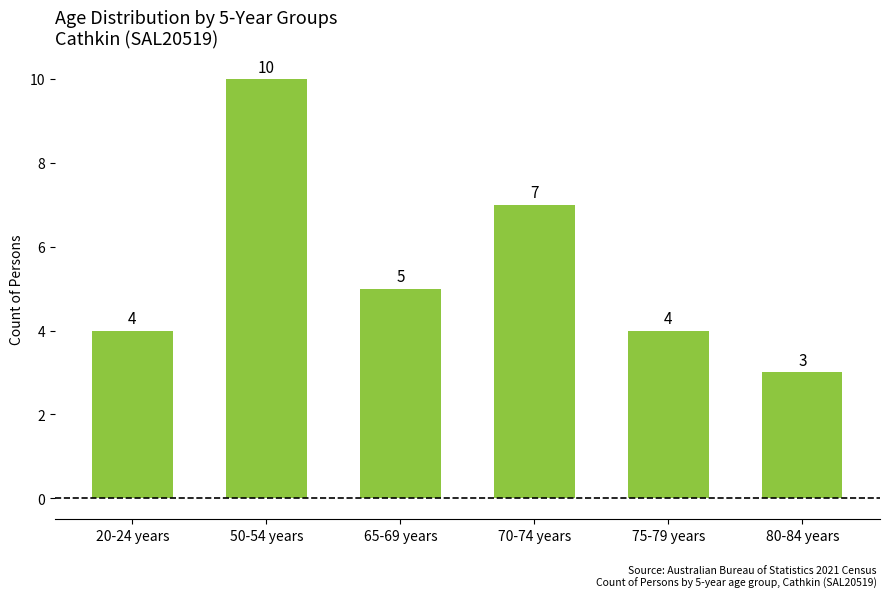

What is the sum of all values?

33